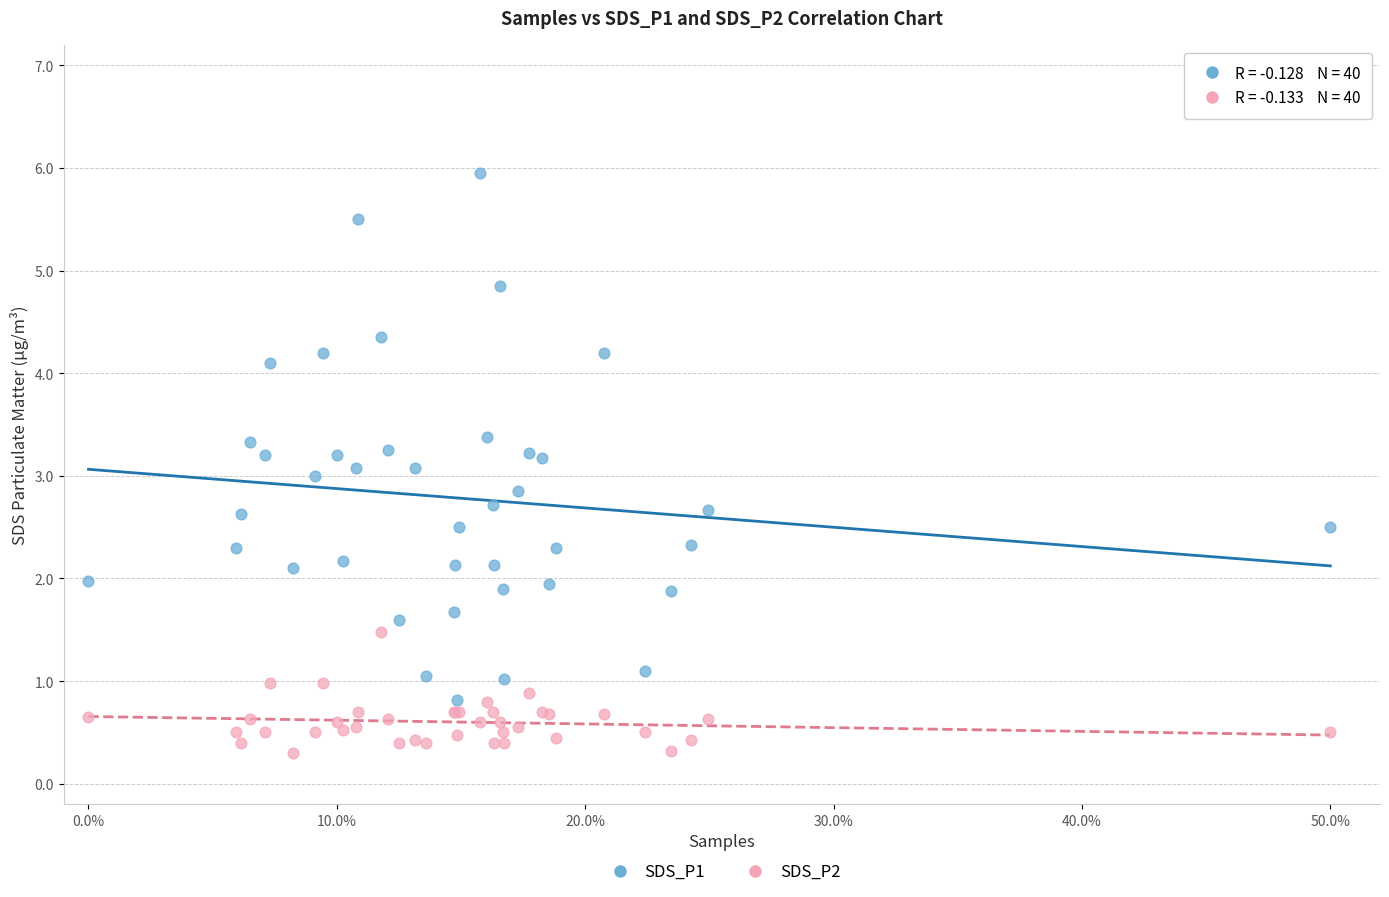

What are all the series names shown in the legend?

SDS_P1, SDS_P2